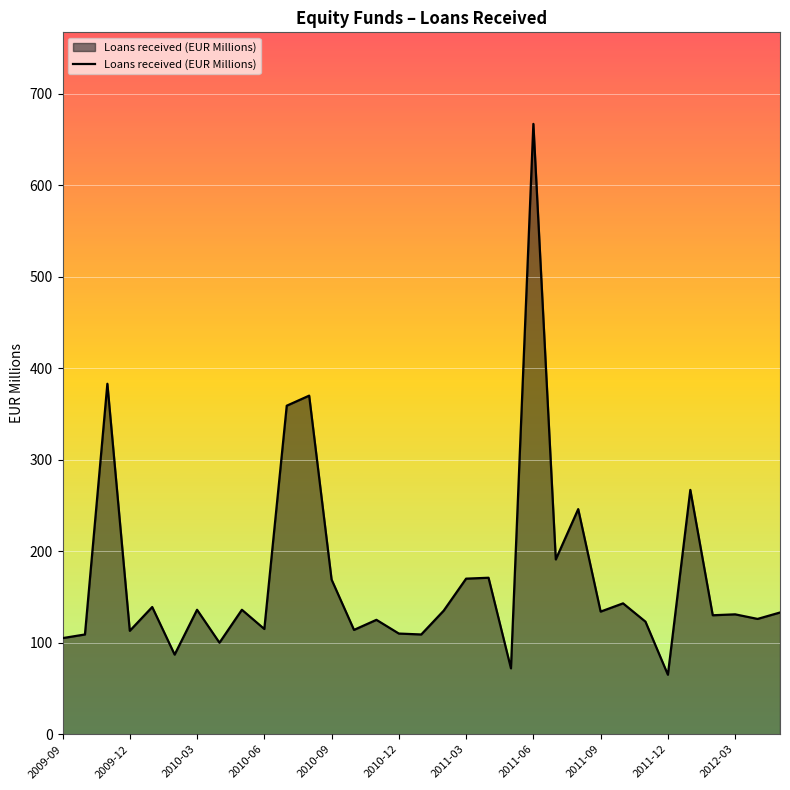

What is the difference between the maximum and minimum values?

602